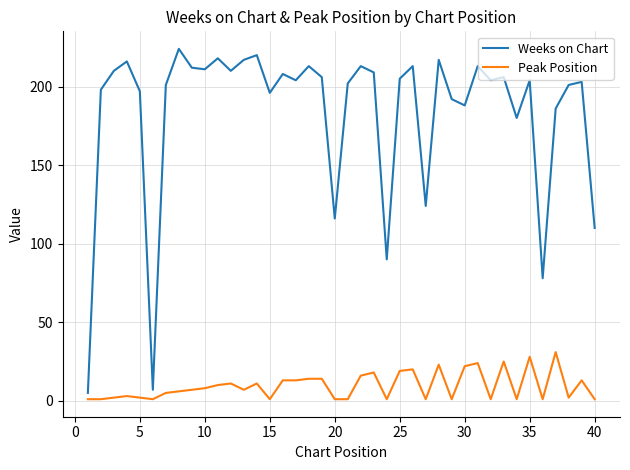

Which series has the largest total across all categories?

Weeks on Chart